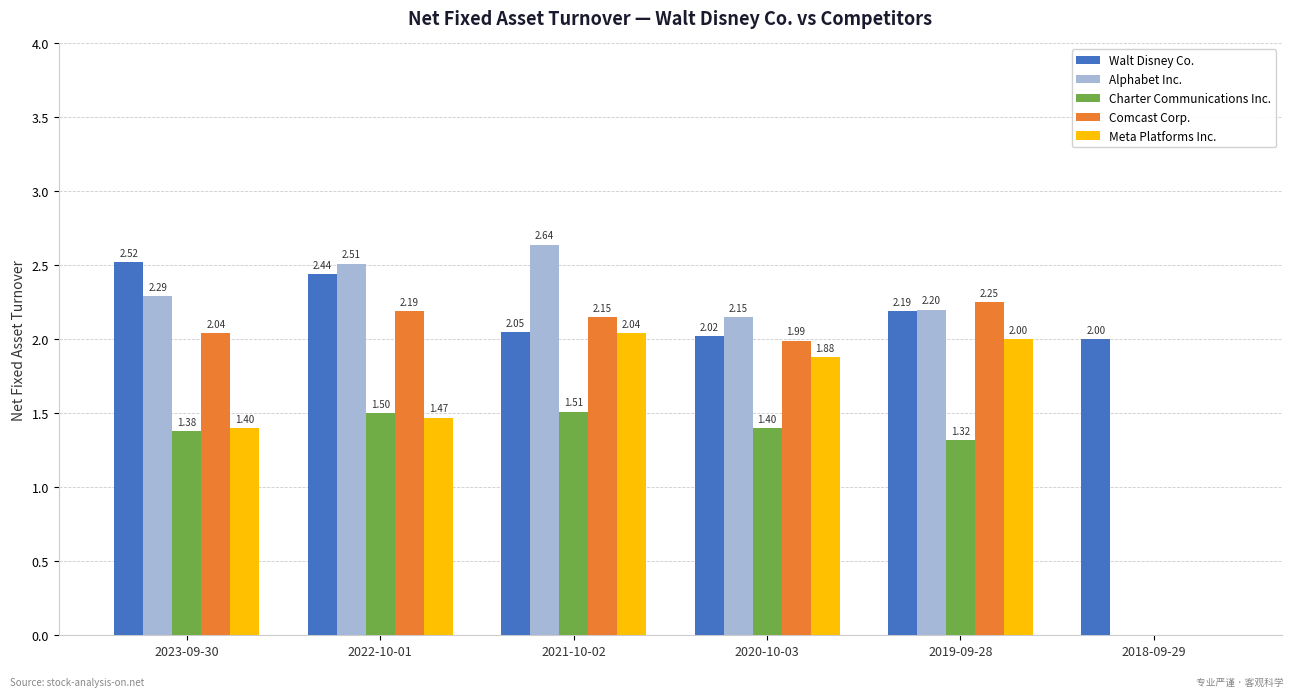

What is the sum of all Meta Platforms Inc. values?

8.8